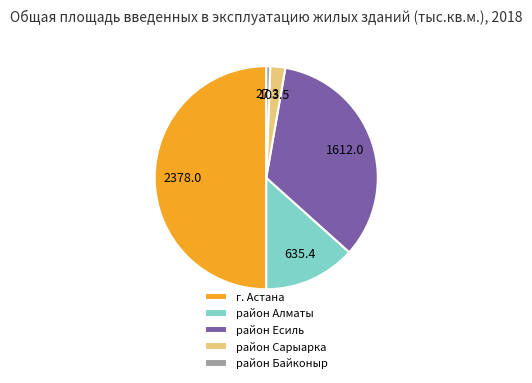

Which has a higher value, район Сарыарка or район Алматы?

район Алматы